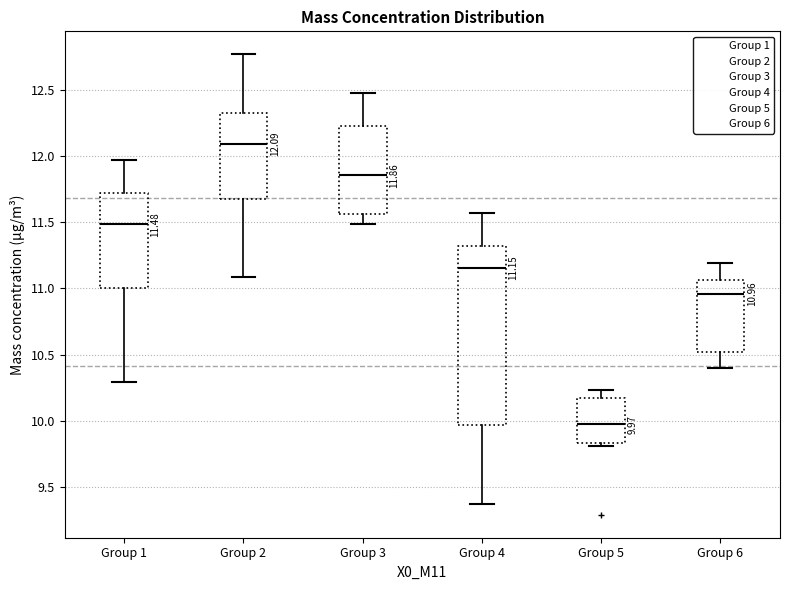

Which box is the tallest, from its lower edge to its upper edge?

Group 4